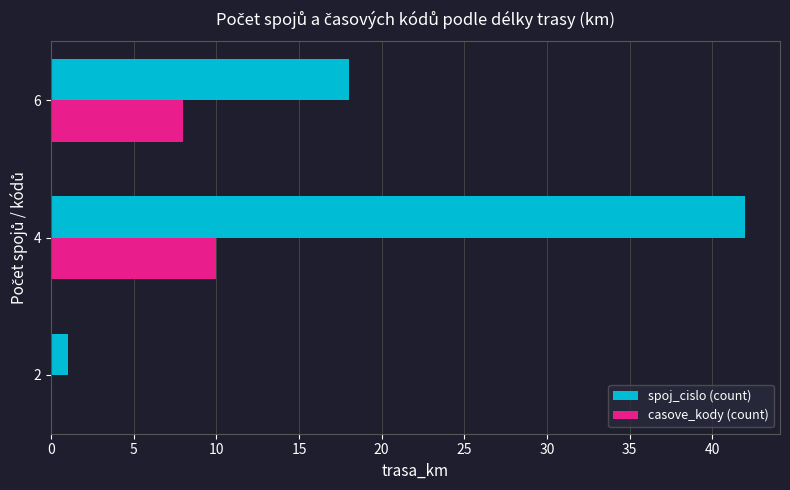

Which series has the largest total across all categories?

spoj_cislo (count)